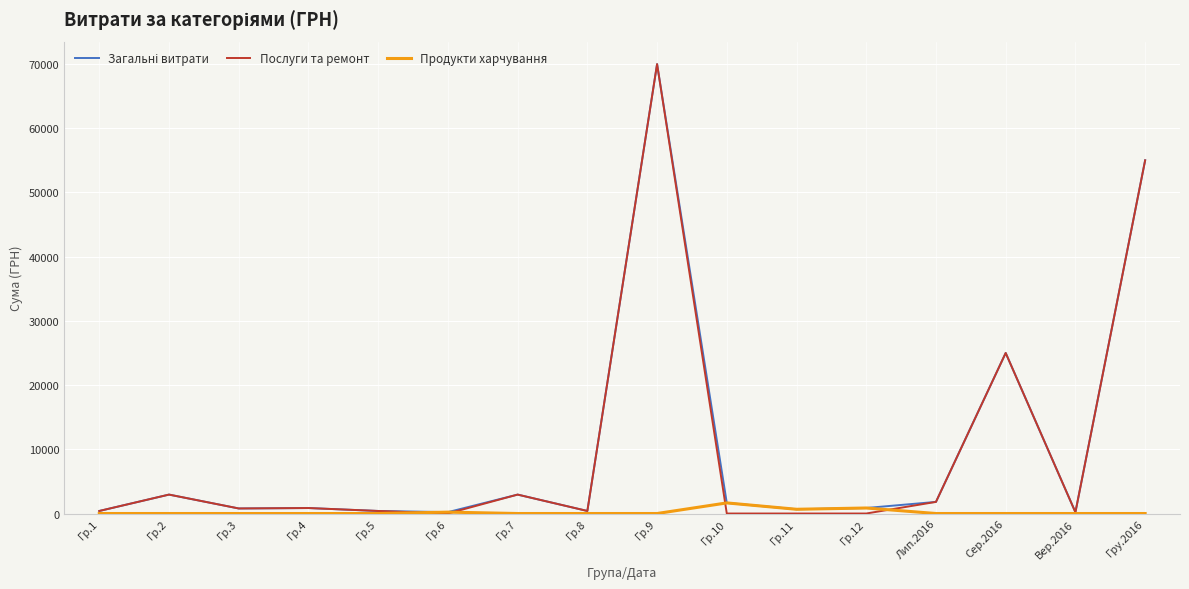

How many values in the Продукти харчування series exceed 0?

4